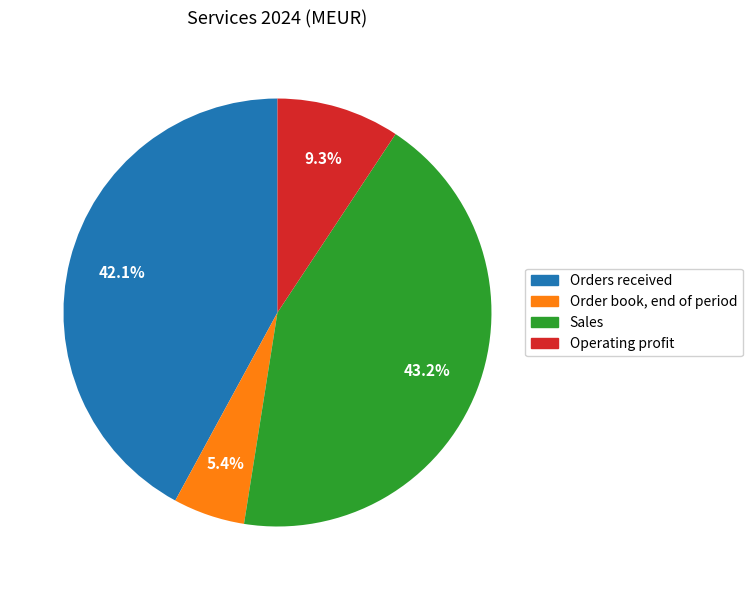

What is the largest slice in the pie chart?

Sales